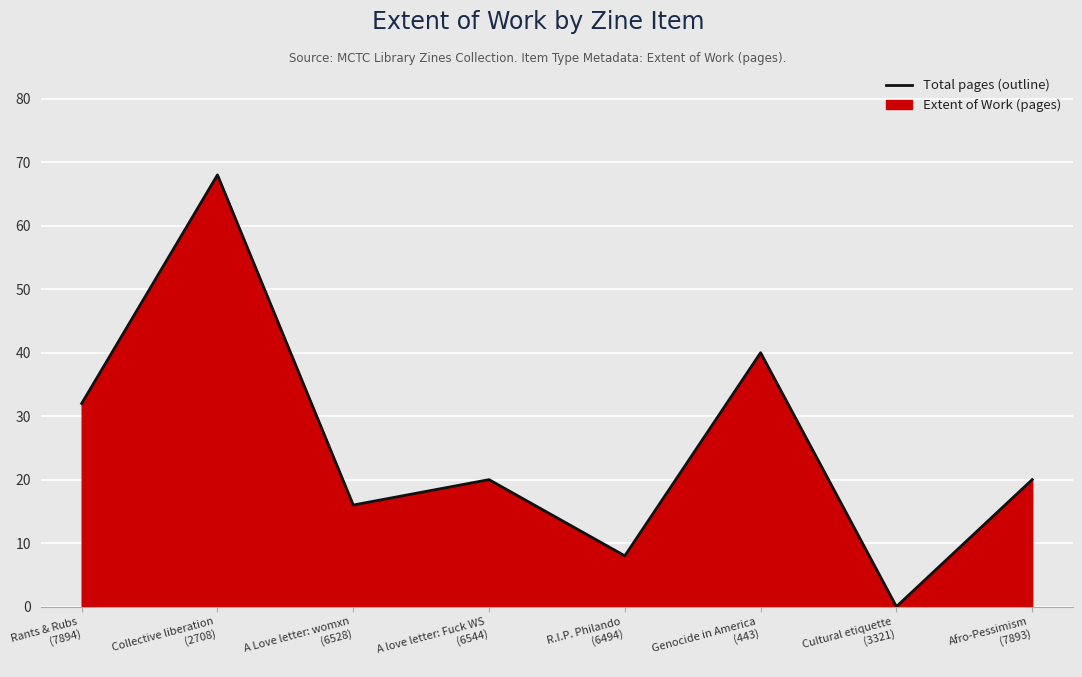

Reading left to right, transcribe all the data shown in this chart.

32	68	16	20	8	40	0	20